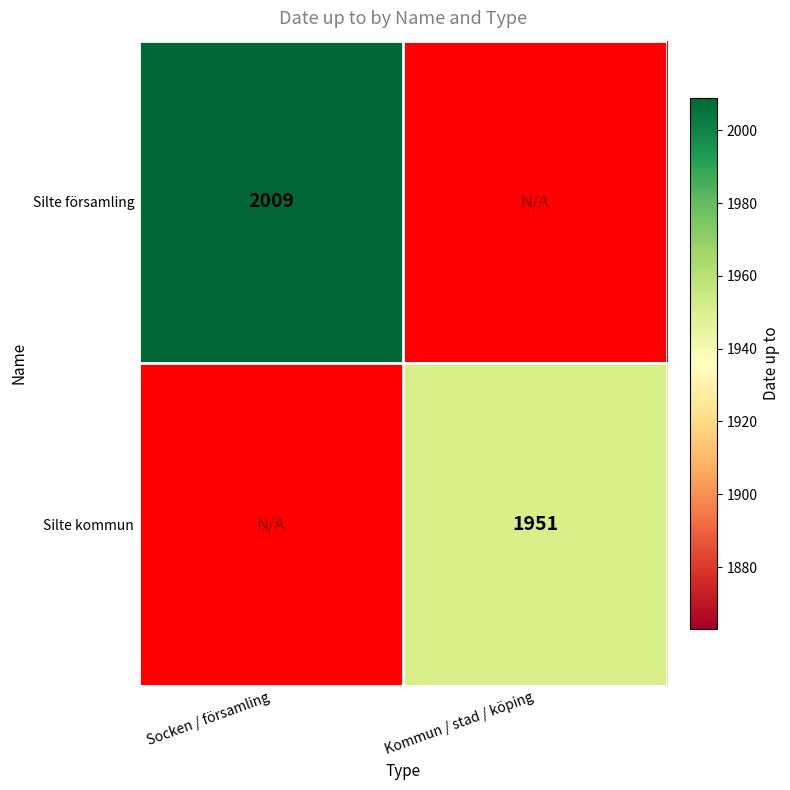

True or false: Silte kommun has a value of 467 at Kommun / stad / köping.

False